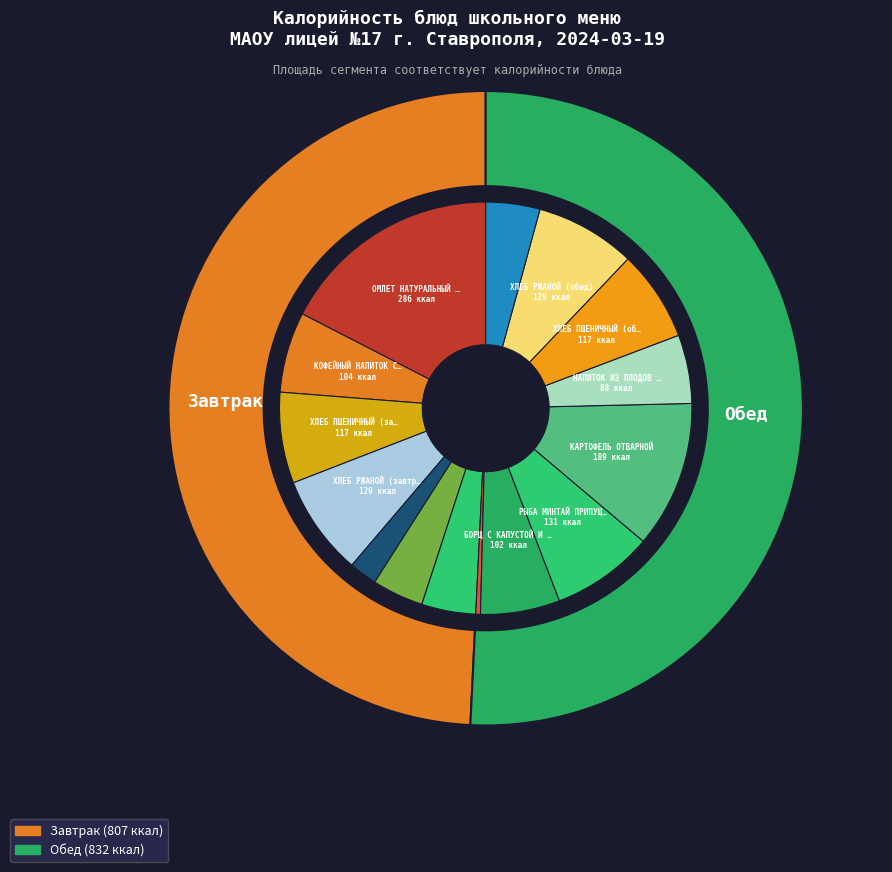

To the nearest percent, what portion does МАСЛО СЛИВОЧНОЕ Крестьянское represent?

4%